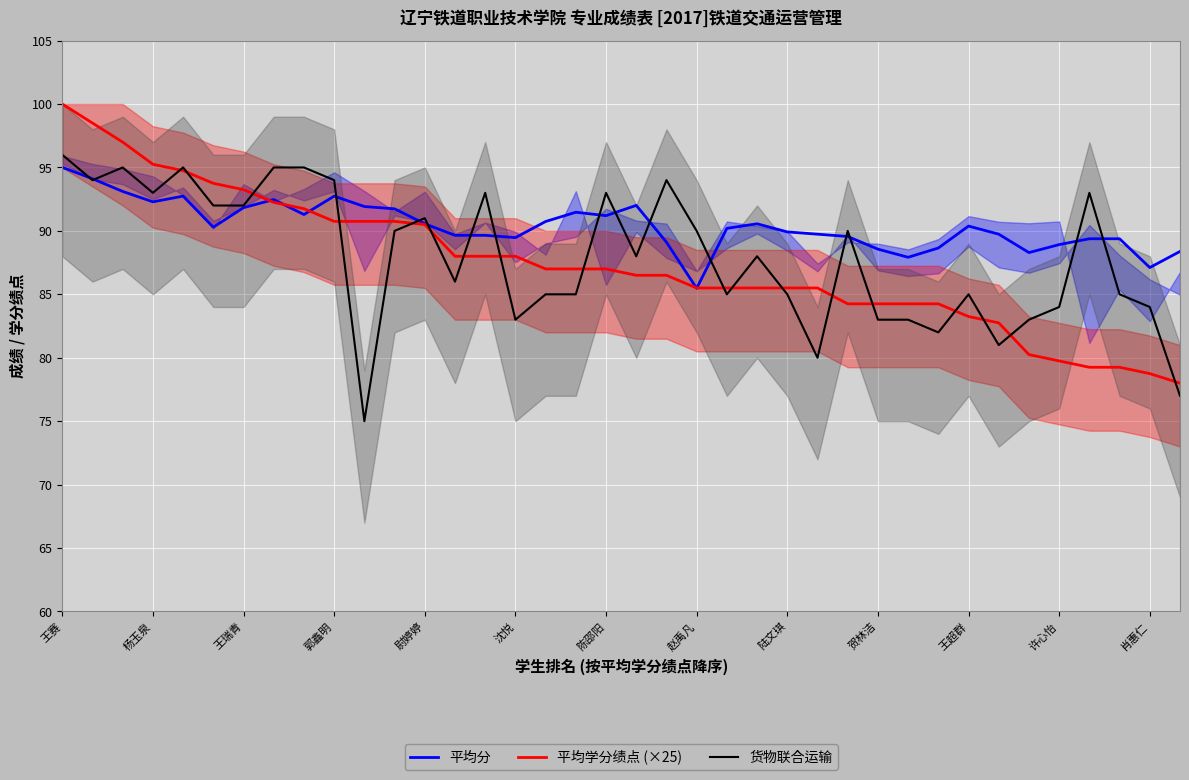

Read the 货物联合运输 value at 尉婷婷.

91.0